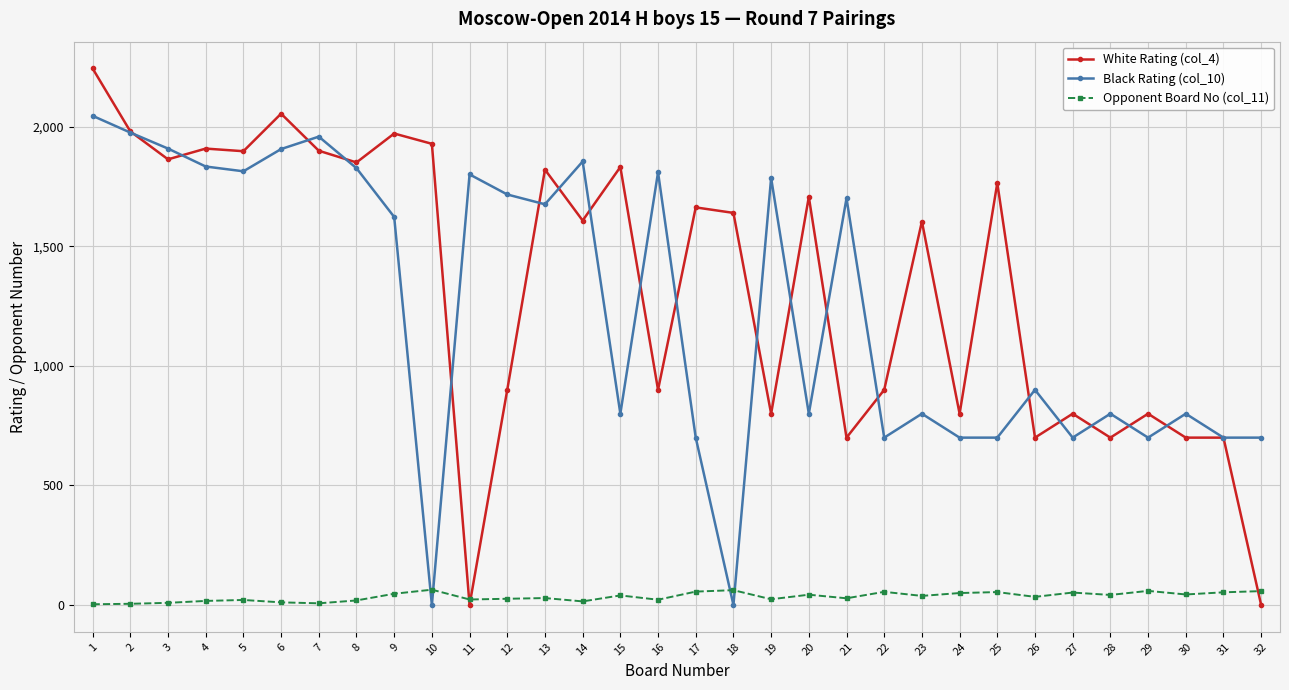

How many distinct data groups are displayed?

3